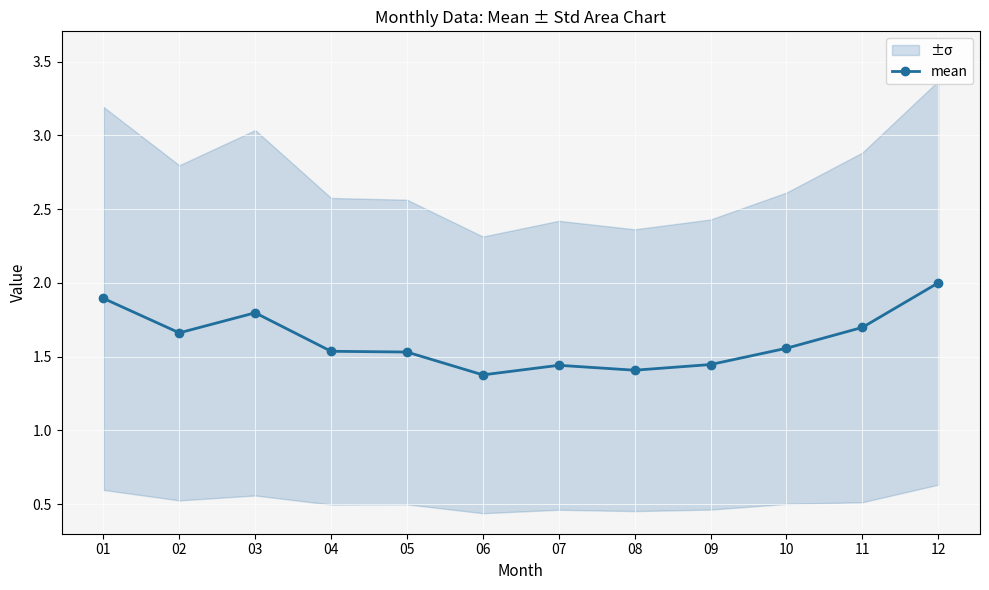

What is the maximum value shown in the chart?

2.0